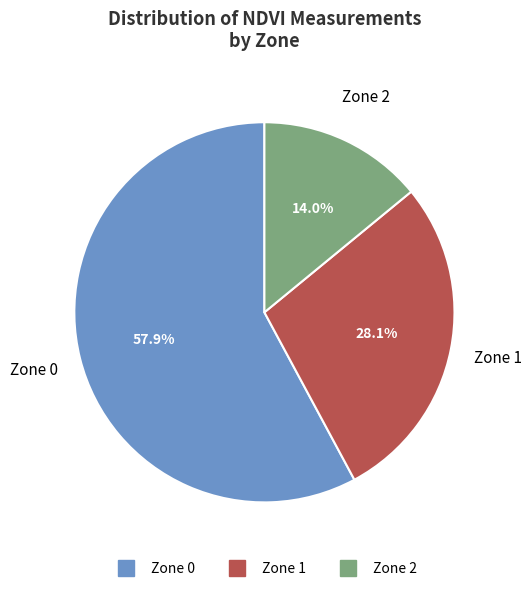

What portion of the pie excludes Zone 2?

86.0%